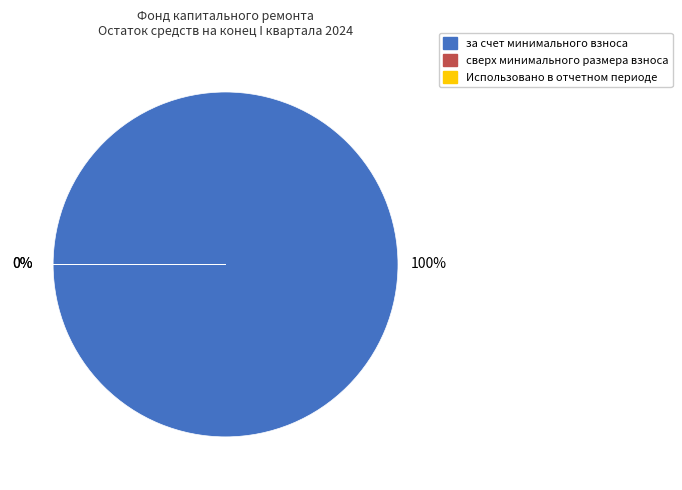

Rank the categories by value from lowest to highest.

сверх минимального размера взноса, Использовано в отчетном периоде, за счет минимального взноса